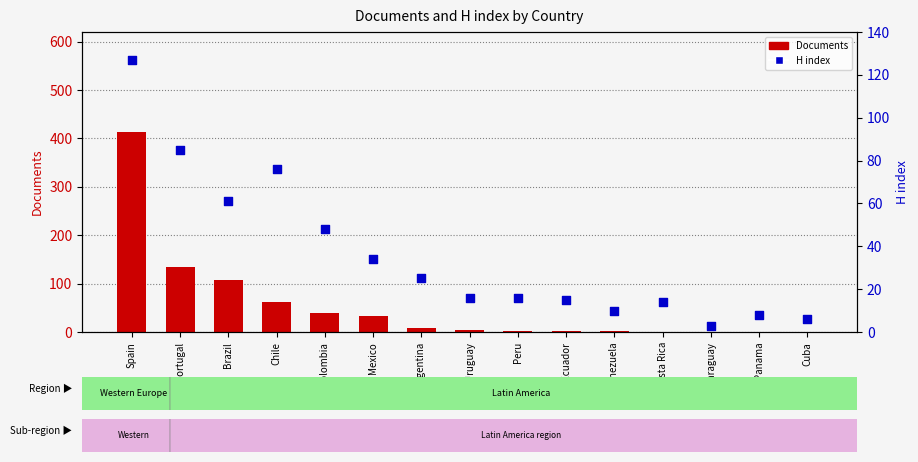

Which series has the widest spread of Y values?

Documents